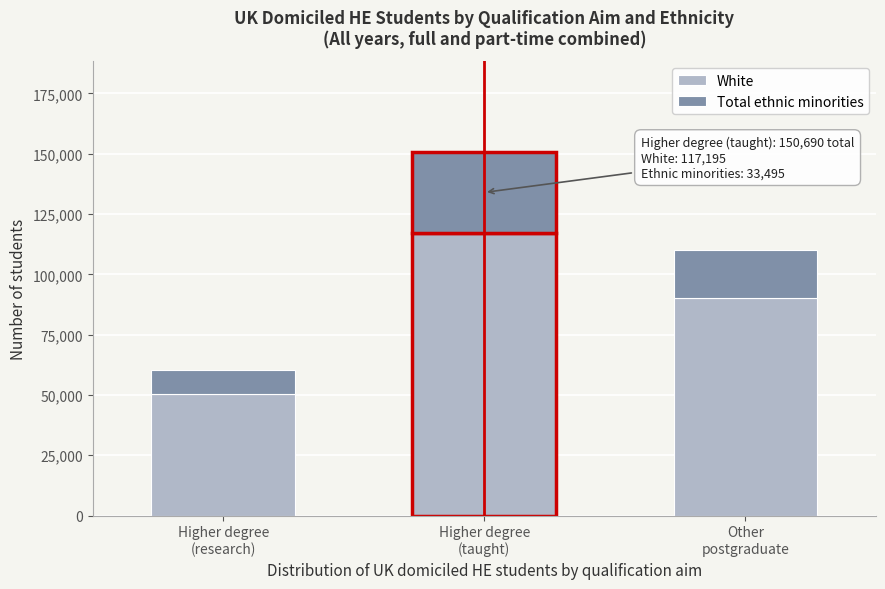

Reading left to right, transcribe the values for White.

50285	117195	90030